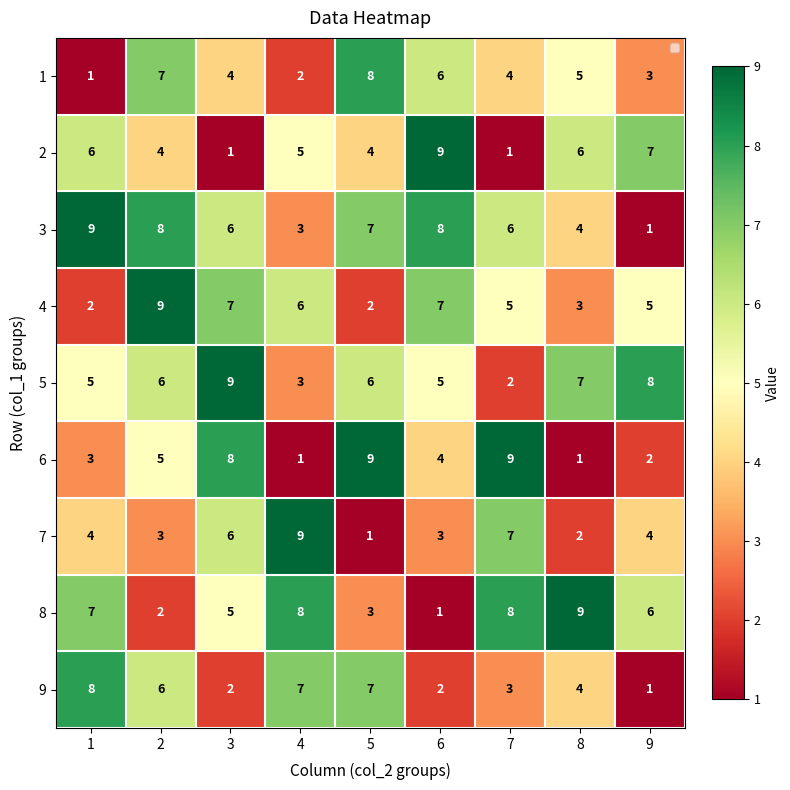

What is the difference between the highest and lowest values at 7?

8